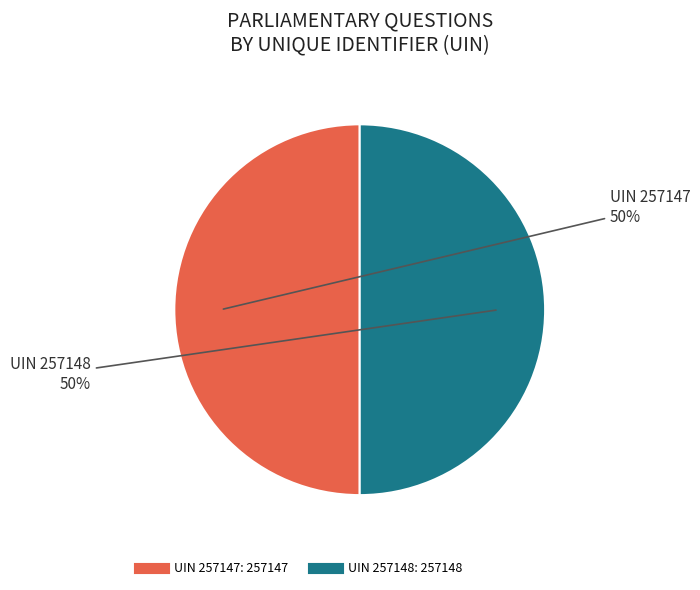

To the nearest percent, what is the average slice percentage?

50%